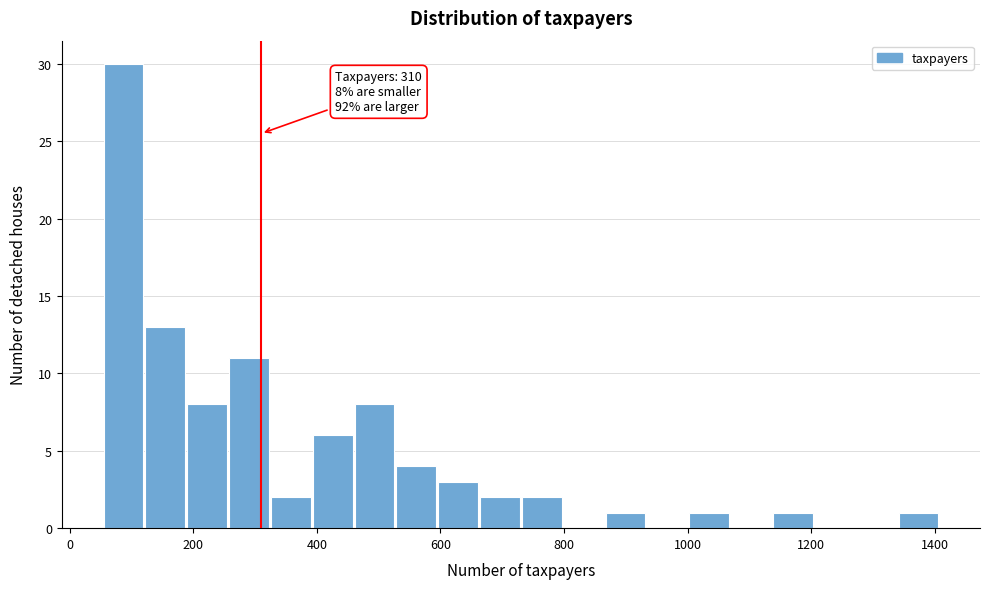

Read against the x-axis, roughly where is the centre of the tallest bar?

80